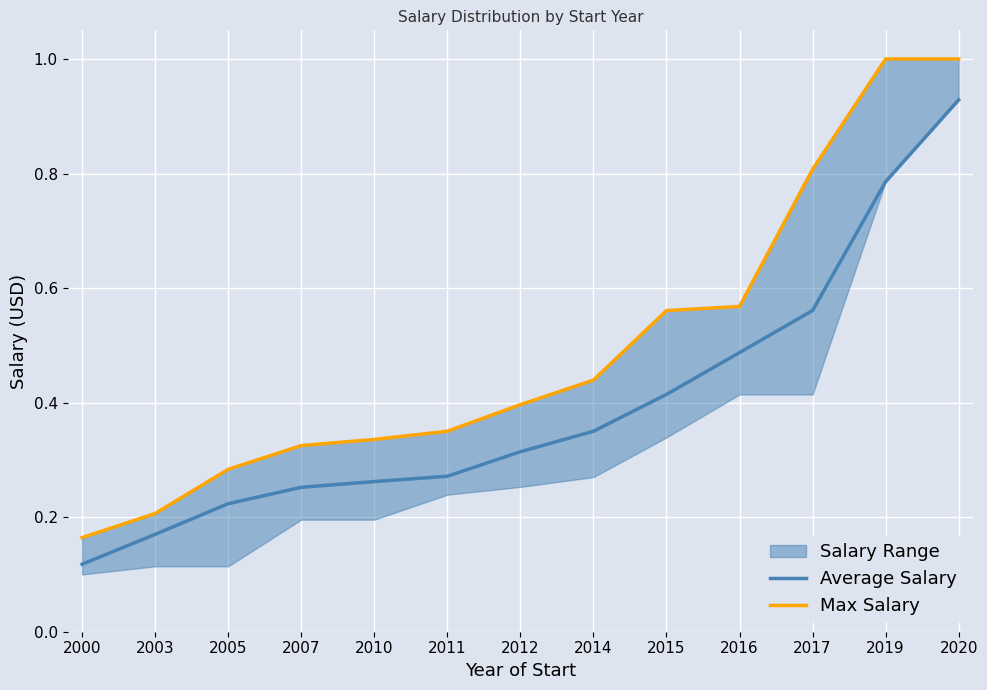

What is the approximate value of Max Salary at 2011?

0.3